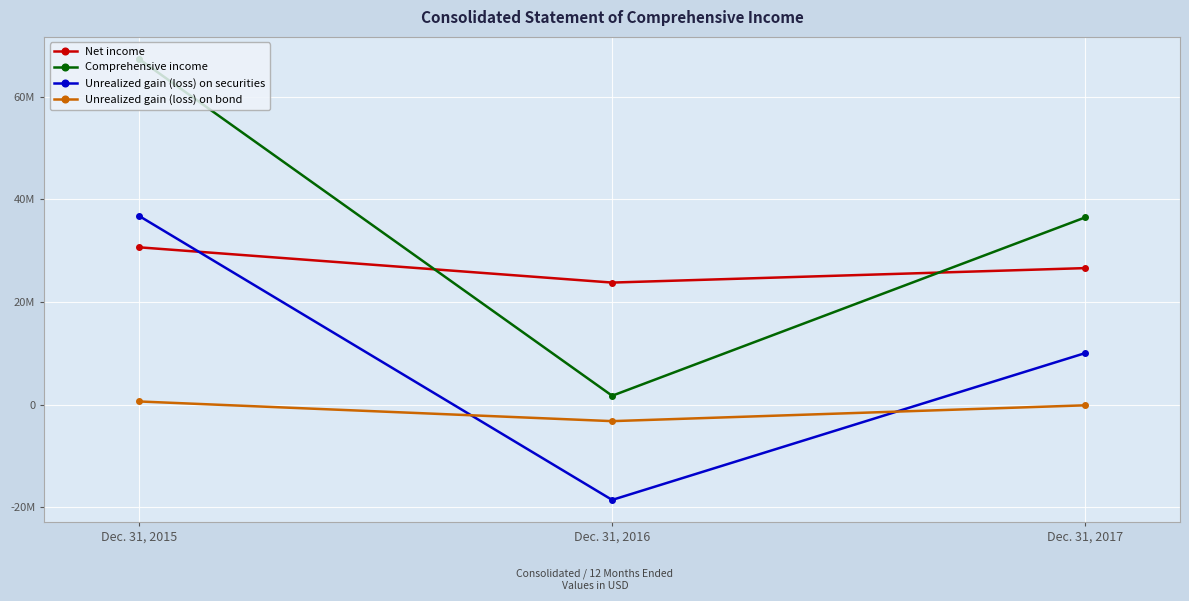

The value of Comprehensive income at Dec. 31, 2015 is 98637443. True or false?

False